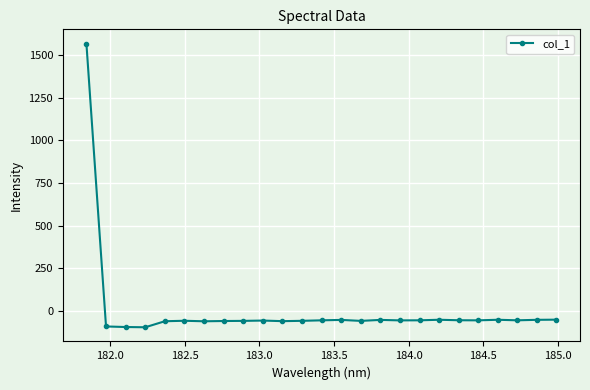

What is the value of the 16th point from the left?

-53.5